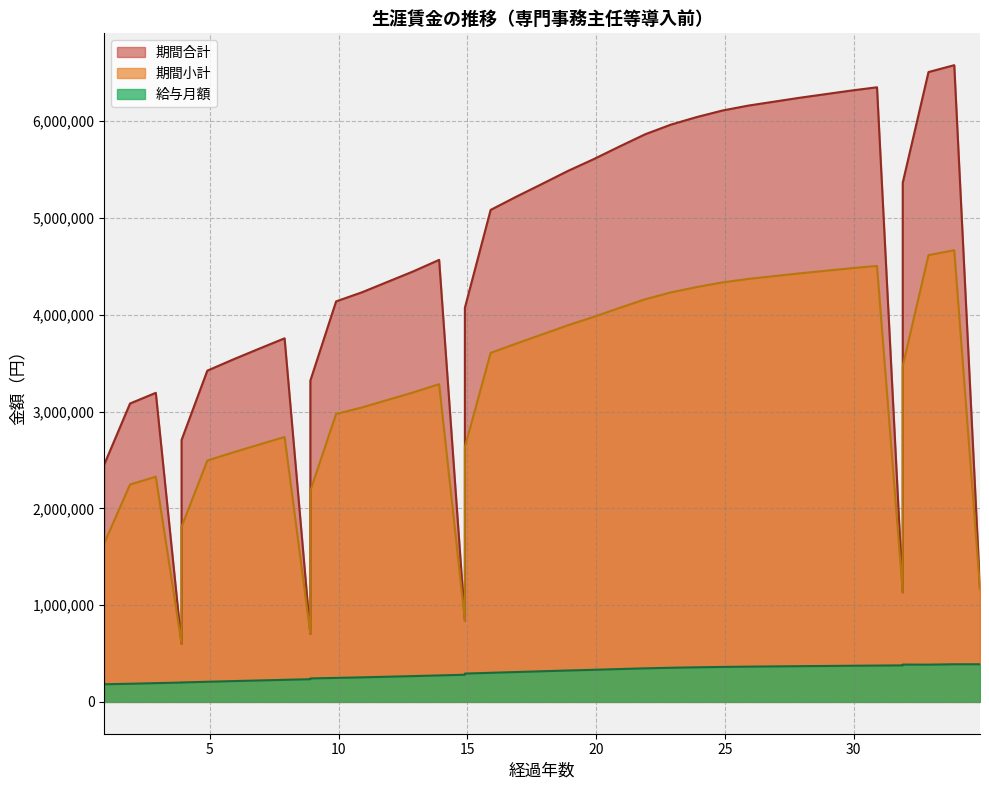

Which series has the largest total across all categories?

期間合計